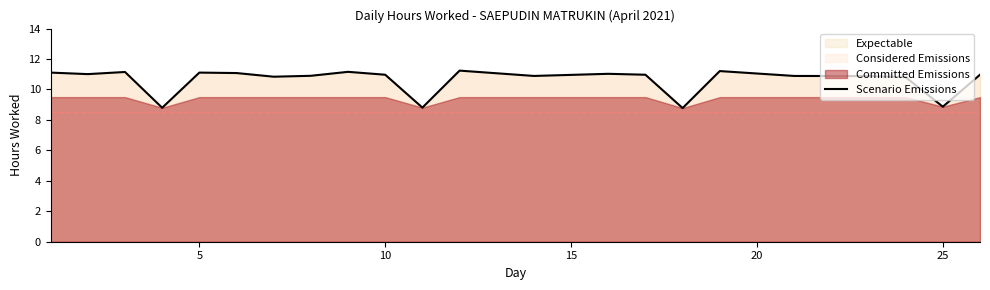

Does the chart have visible grid lines?

No